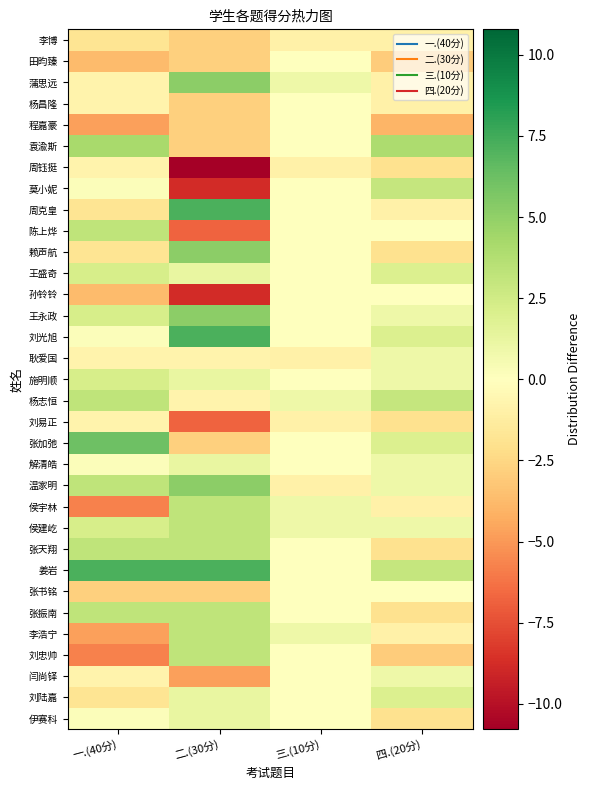

At which category is the sum across all series the highest?

二.(30分)